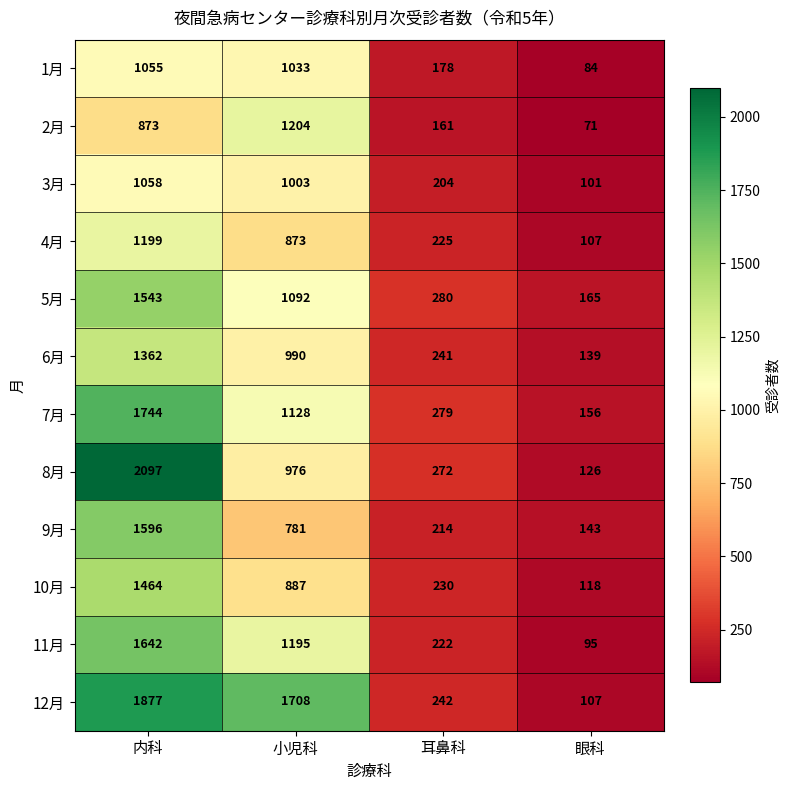

Rank the series at 小児科 from lowest to highest value.

9月, 4月, 10月, 8月, 6月, 3月, 1月, 5月, 7月, 11月, 2月, 12月